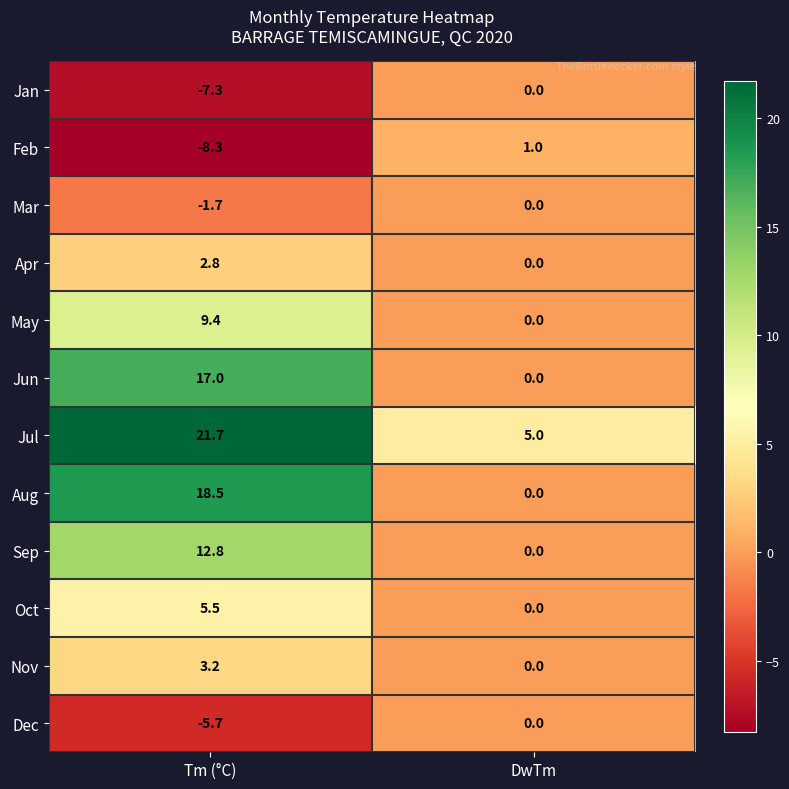

Is it true that Aug equals 29.2 at Tm (°C)?

False